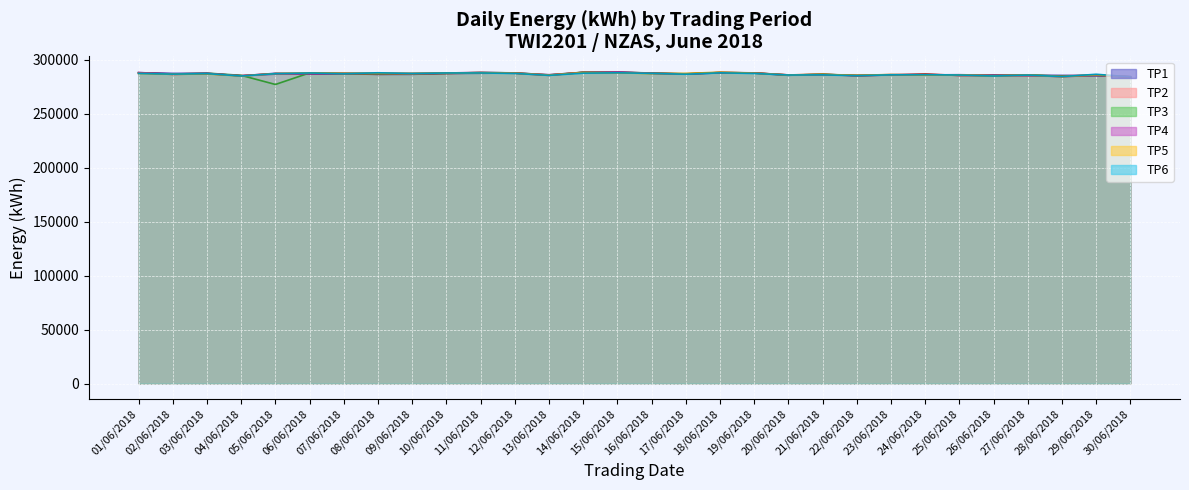

What position from the left is 30/06/2018?

30